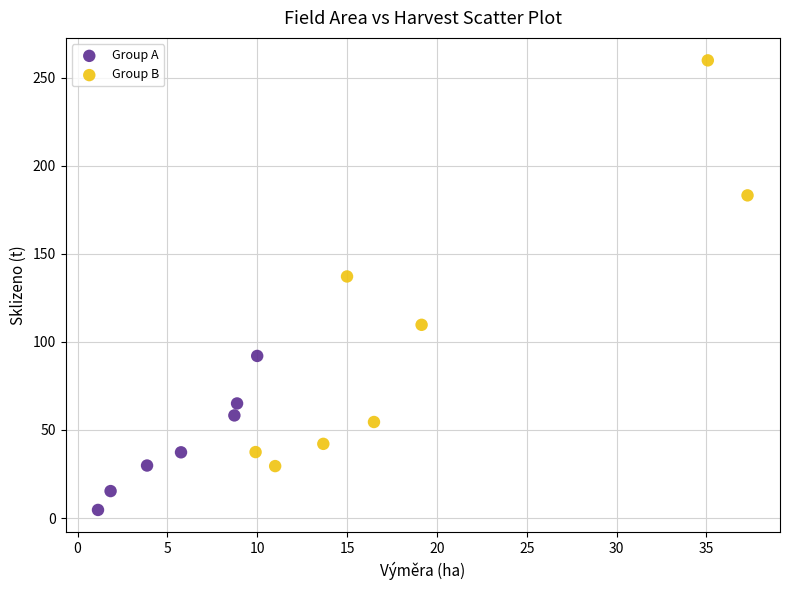

Which series has the largest Y range (max minus min)?

Group B